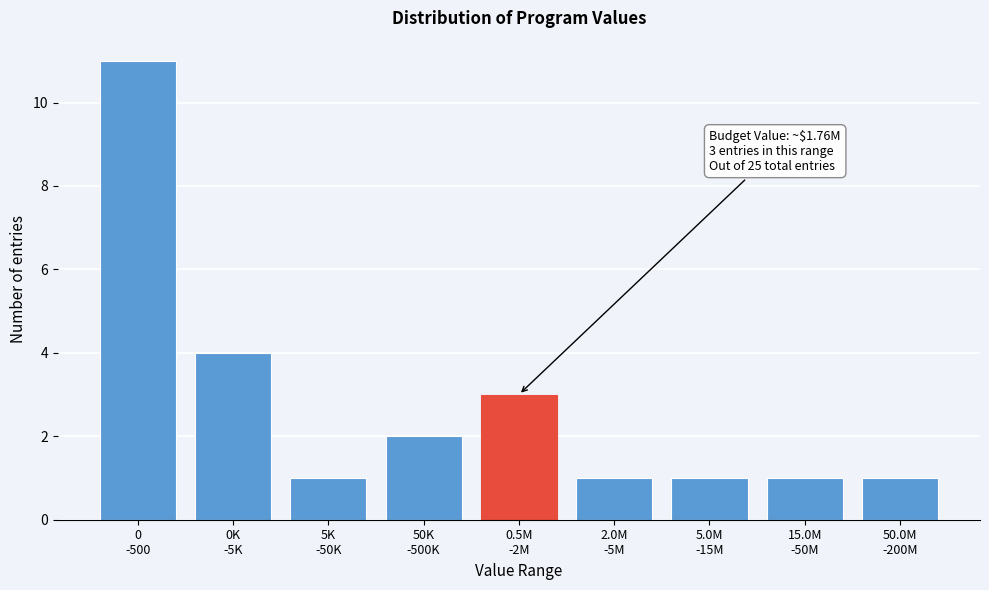

Reading left to right, list all the values displayed in this chart.

11	4	1	2	3	1	1	1	1